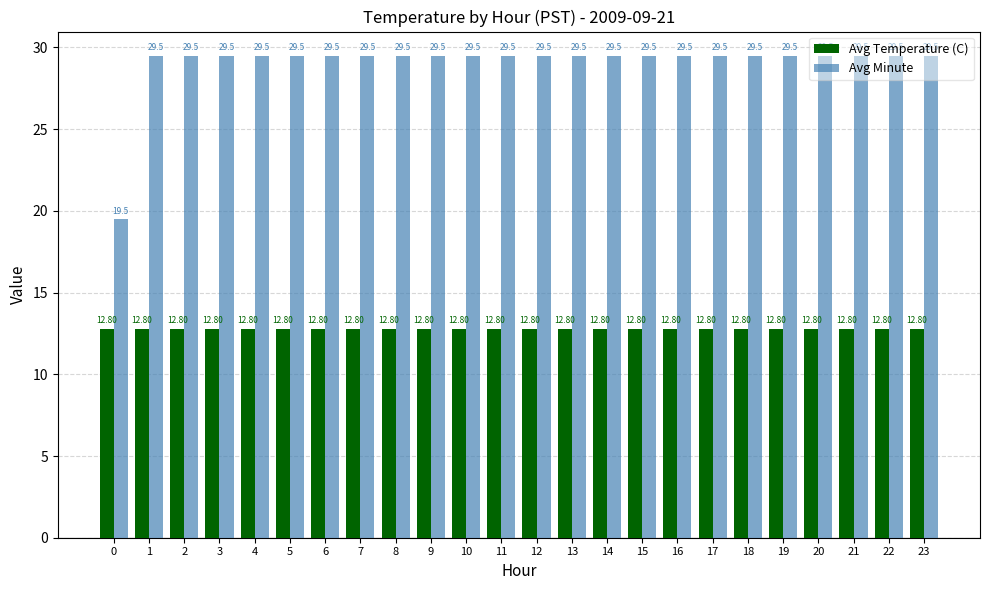

Reading left to right, list all the values displayed in this chart.

Avg Temperature (C): 12.8	12.8	12.8	12.8	12.8	12.8	12.8	12.8	12.8	12.8	12.8	12.8	12.8	12.8	12.8	12.8	12.8	12.8	12.8	12.8	12.8	12.8	12.8	12.8
Avg Minute: 19.5	29.5	29.5	29.5	29.5	29.5	29.5	29.5	29.5	29.5	29.5	29.5	29.5	29.5	29.5	29.5	29.5	29.5	29.5	29.5	29.5	29.5	29.5	29.5